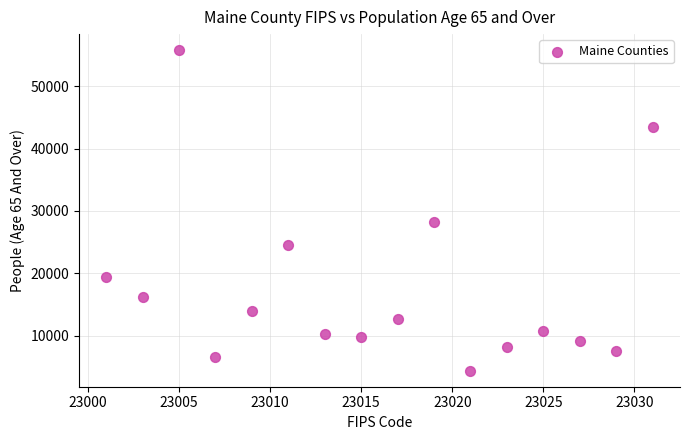

What is the range of X values (max minus min)?

30